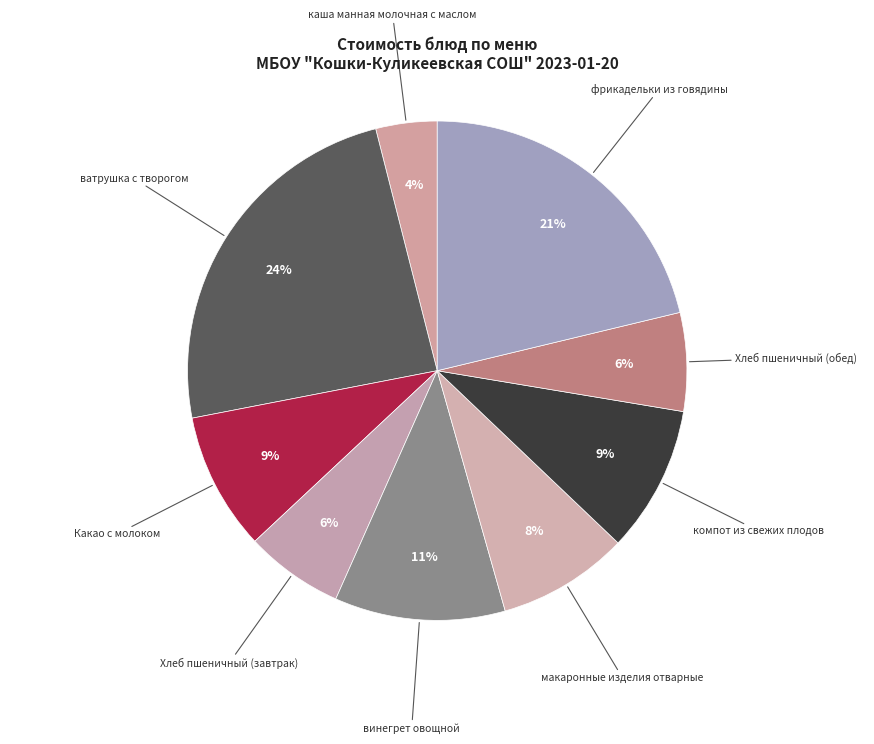

To the nearest percent, what is the difference between the largest and smallest slice percentages?

20%